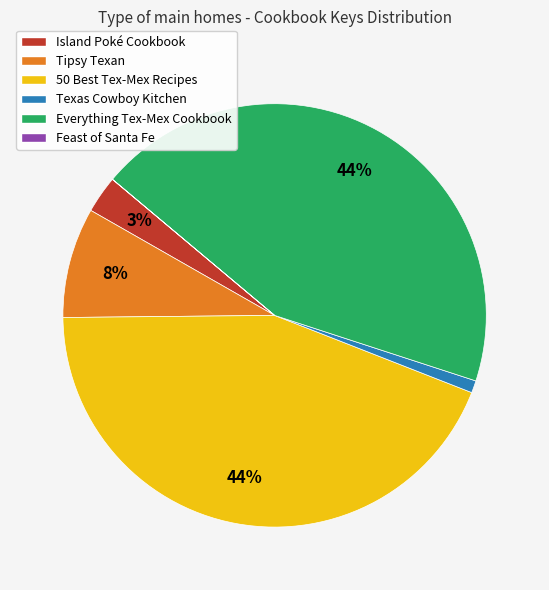

The Tipsy Texan slice represents 8% of the pie. True or false?

True